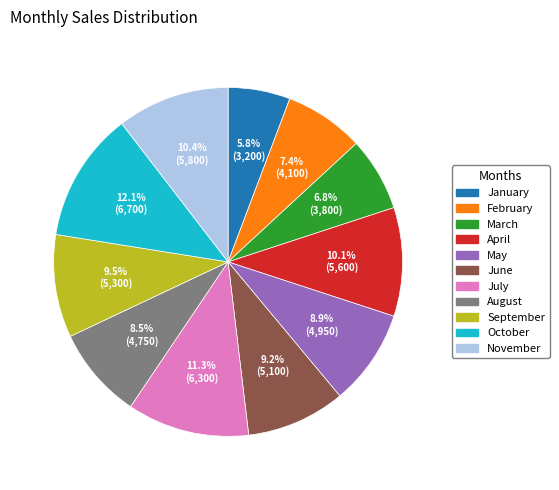

What percentage is NOT represented by January?

94.2%